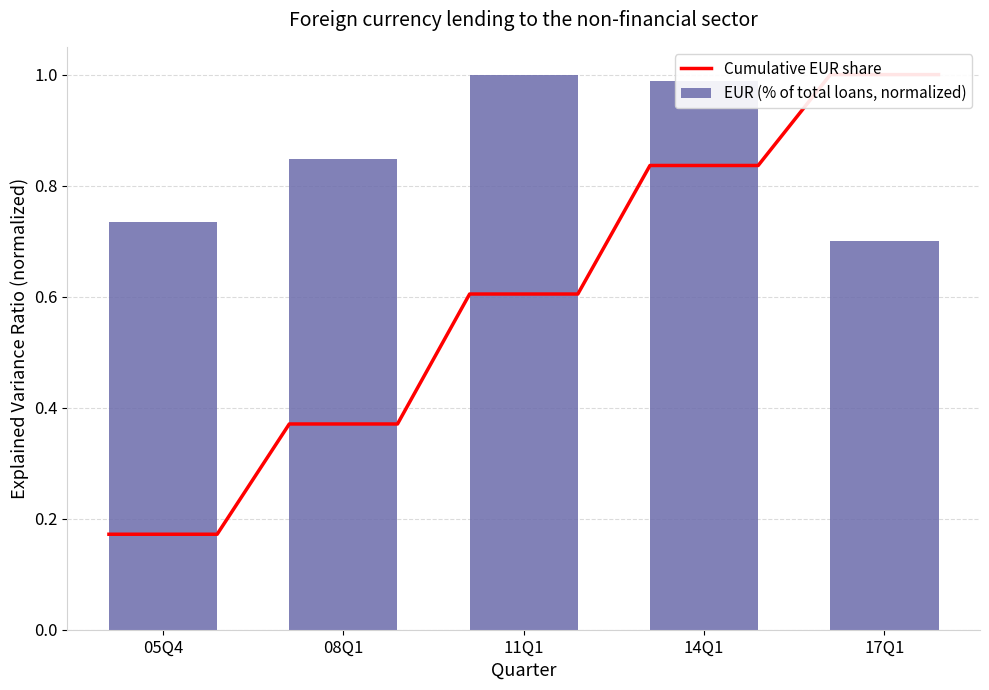

How many bars are there in total?

5